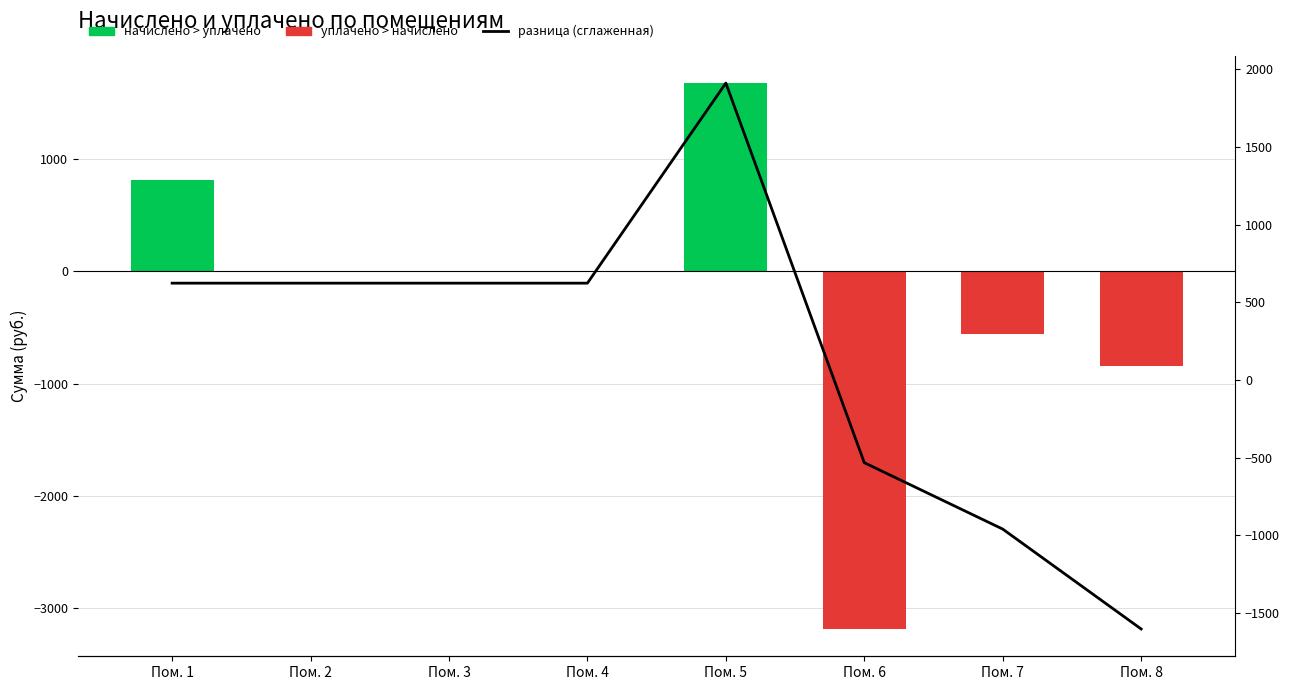

What is the change in value from Пом. 2 to Пом. 5?

+1288.0